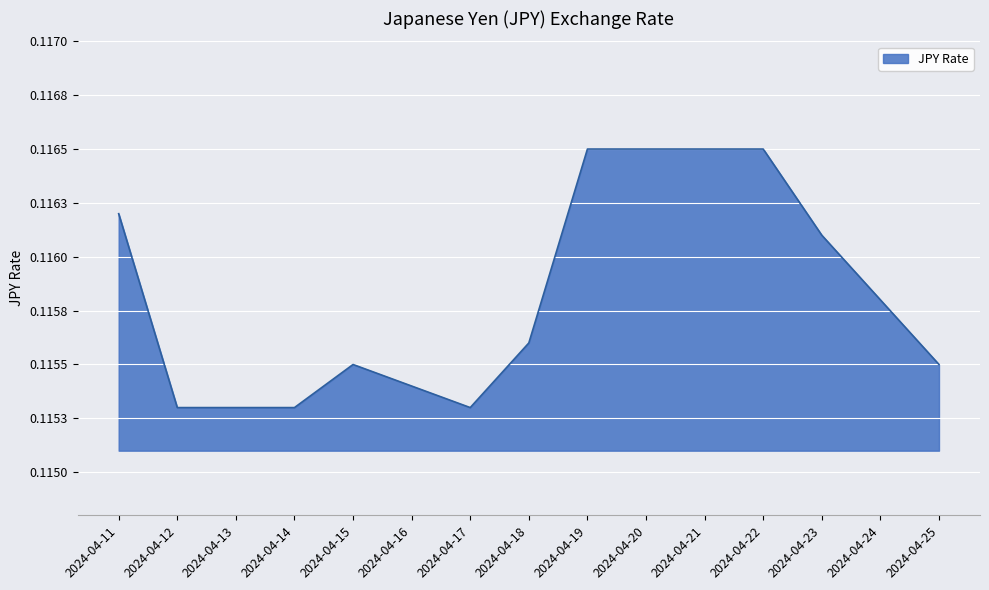

What is the value of the 1st point from the left?

0.1